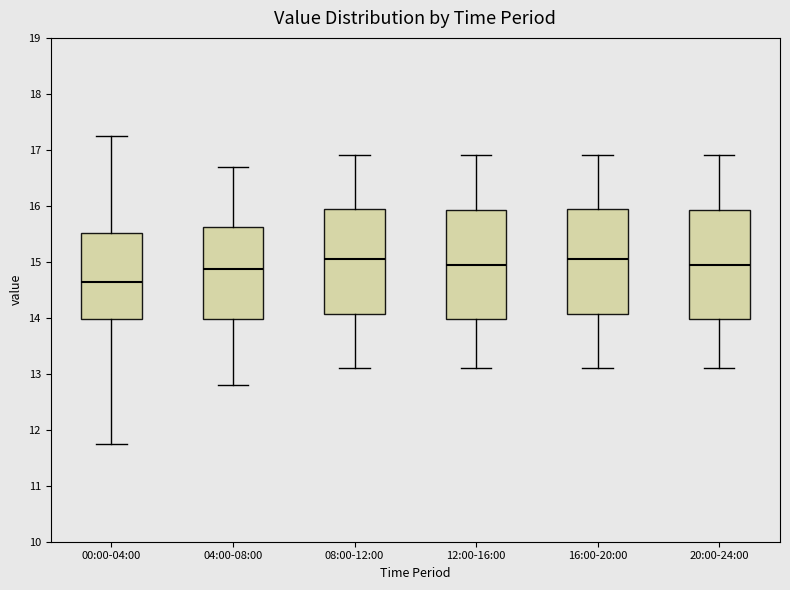

Reading left to right, transcribe this box plot: for each box, give where its median line is, the range the box spans, and where its two whiskers end, as read against the y-axis. The values are not printed on the chart, so give them approximately, as read against the axis.

00:00-04:00: median 14.6, box 14.0 to 15.5, whiskers 11.8 to 17.3
04:00-08:00: median 14.9, box 14.0 to 15.6, whiskers 12.8 to 16.7
08:00-12:00: median 15.1, box 14.1 to 16.0, whiskers 13.1 to 16.9
12:00-16:00: median 15.0, box 14.0 to 15.9, whiskers 13.1 to 16.9
16:00-20:00: median 15.1, box 14.1 to 16.0, whiskers 13.1 to 16.9
20:00-24:00: median 15.0, box 14.0 to 15.9, whiskers 13.1 to 16.9